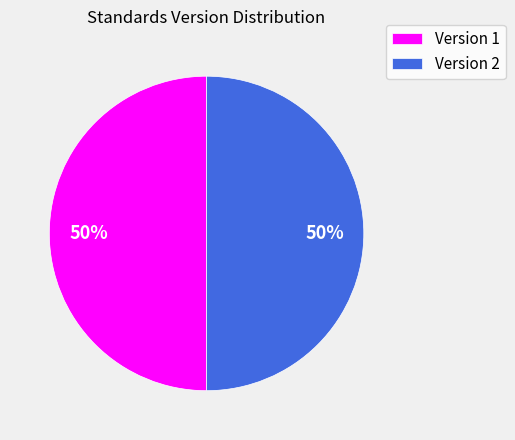

Combined, do Version 1 and Version 2 account for over 50%?

Yes